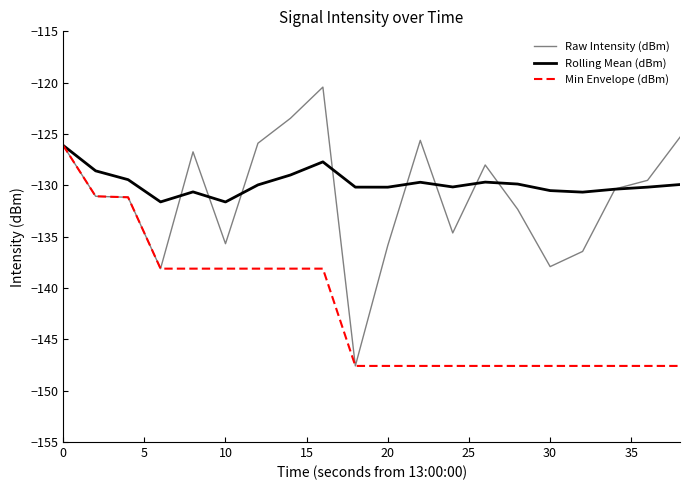

What is the smallest value displayed?

-147.6